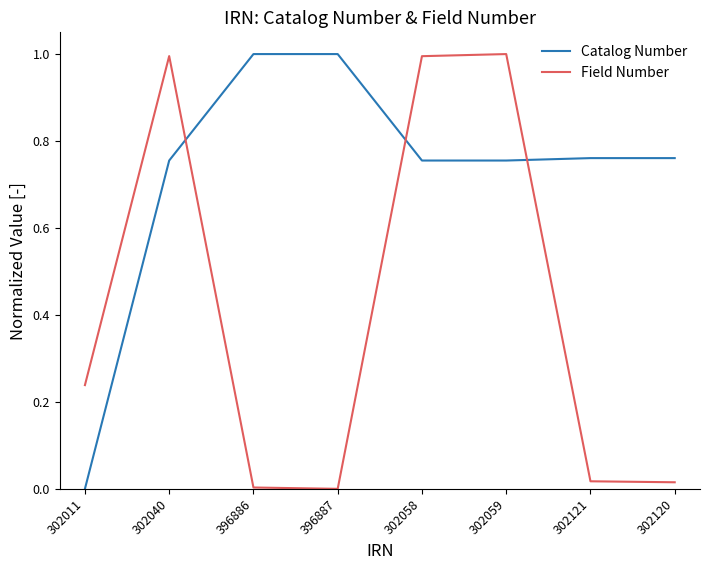

How many values in the Catalog Number series exceed 0?

7